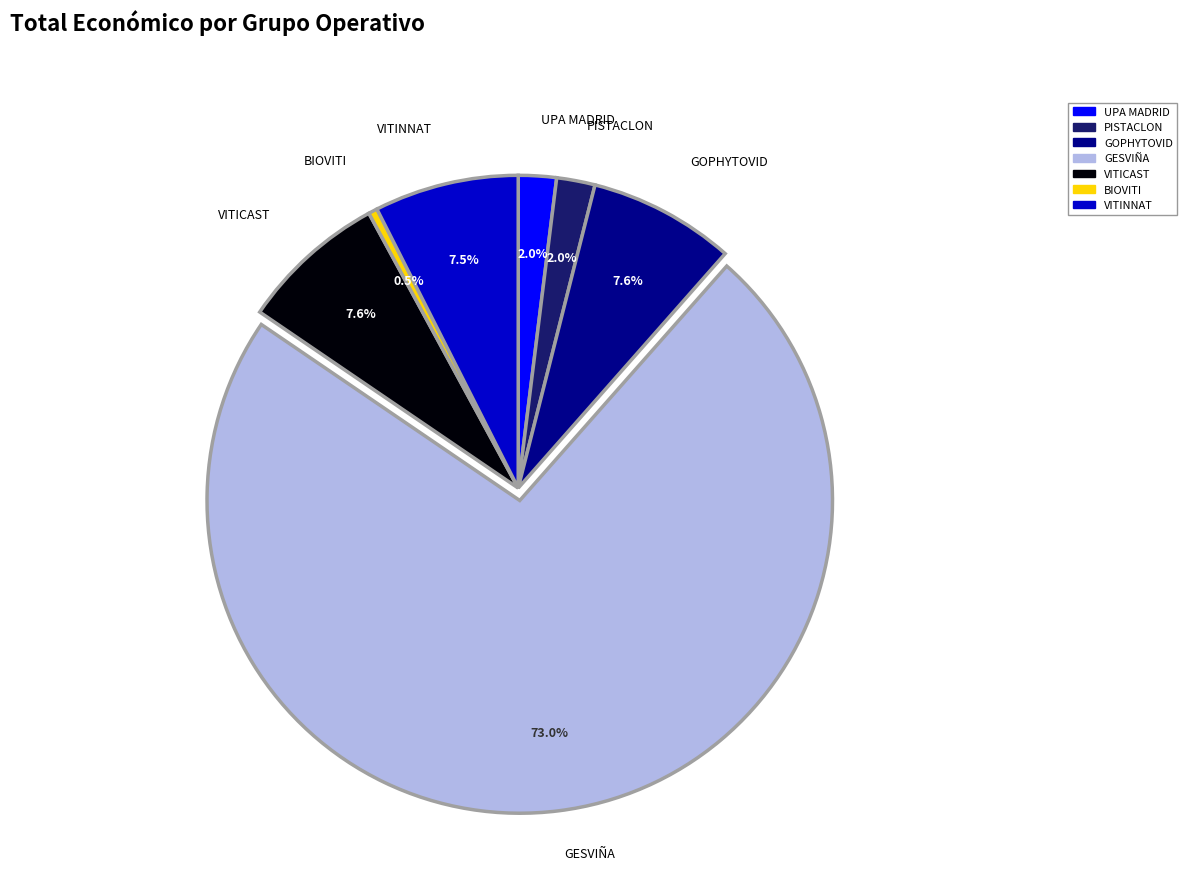

To the nearest percent, what portion does VITICAST represent?

8%